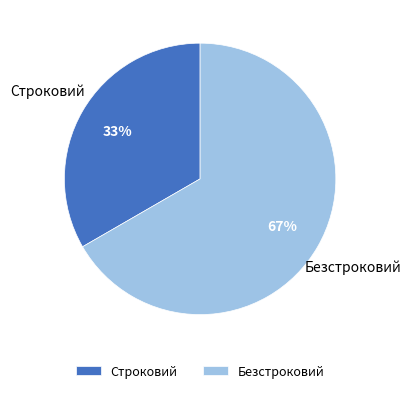

How many slices are in this pie chart?

2